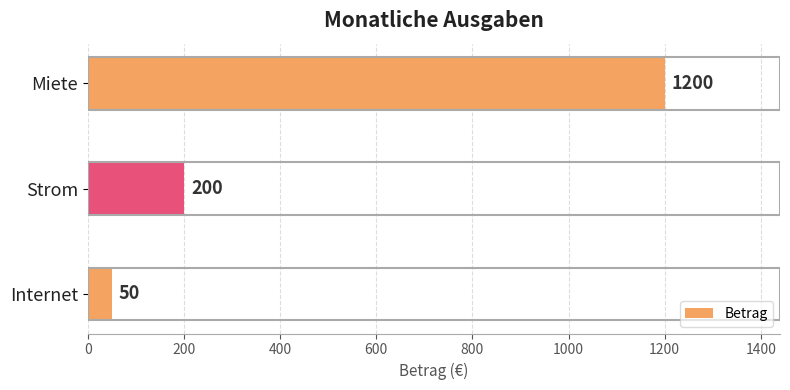

How many values are between 50 and 1200?

3